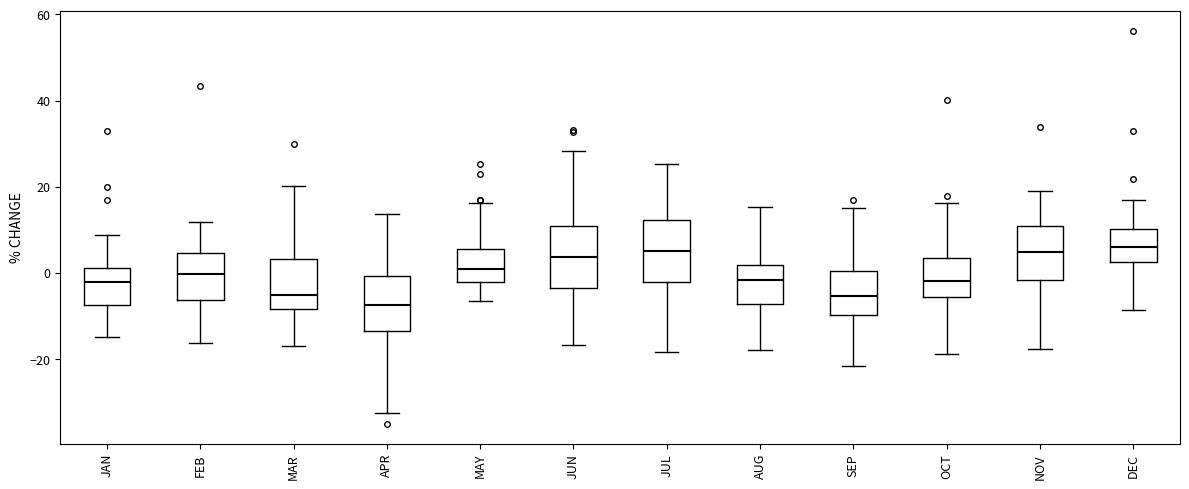

Reading left to right, read every box against the y-axis: the position of its median line, the range the box covers, and the ends of its whiskers. The values are not printed on the chart, so give them approximately, as read against the axis.

JAN: median -2, box -8 to 2, whiskers -14 to 8
FEB: median 0, box -6 to 4, whiskers -16 to 12
MAR: median -6, box -8 to 4, whiskers -16 to 20
APR: median -8, box -14 to 0, whiskers -32 to 14
MAY: median 0, box -2 to 6, whiskers -6 to 16
JUN: median 4, box -4 to 10, whiskers -16 to 28
JUL: median 6, box -2 to 12, whiskers -18 to 26
AUG: median -2, box -8 to 2, whiskers -18 to 16
SEP: median -6, box -10 to 0, whiskers -22 to 16
OCT: median -2, box -6 to 4, whiskers -18 to 16
NOV: median 4, box -2 to 10, whiskers -18 to 18
DEC: median 6, box 2 to 10, whiskers -8 to 16